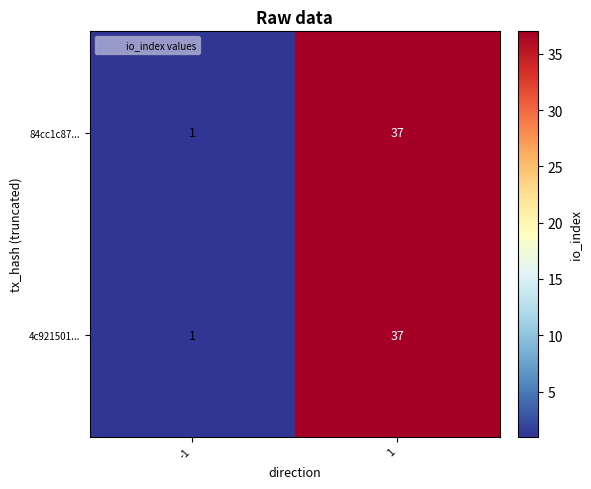

List the labels in order of 84cc1c87... value, smallest first.

-1, 1